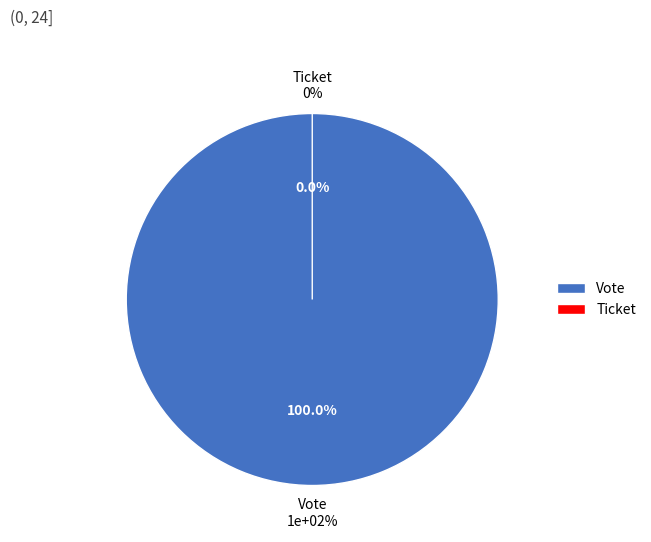

Count the number of slices in the pie.

2